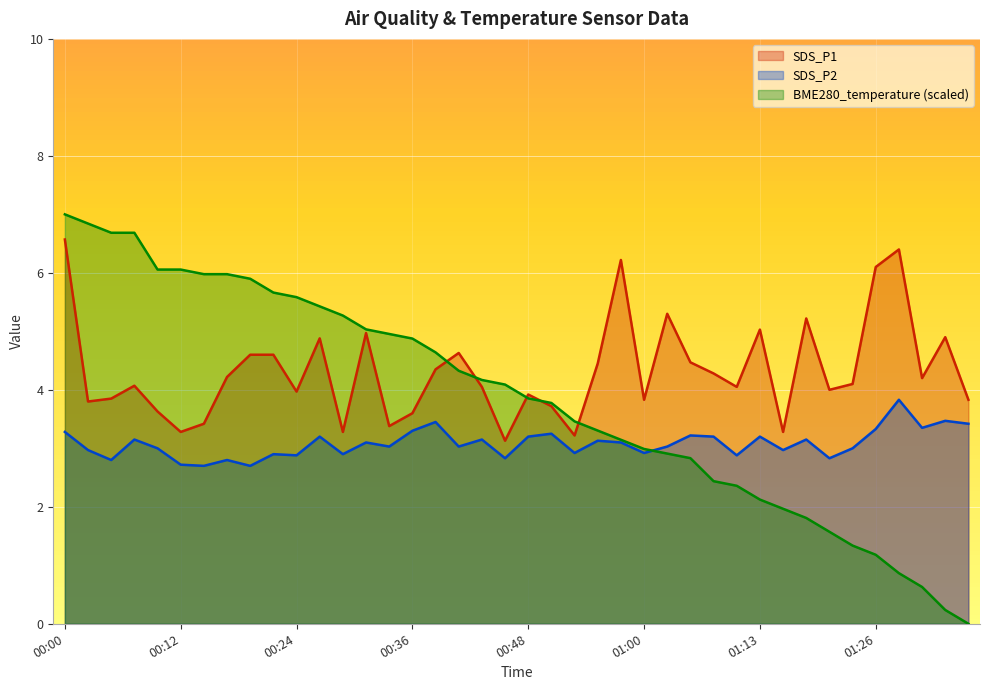

Which series changed the most between 00:14 and 01:26?

BME280_temperature